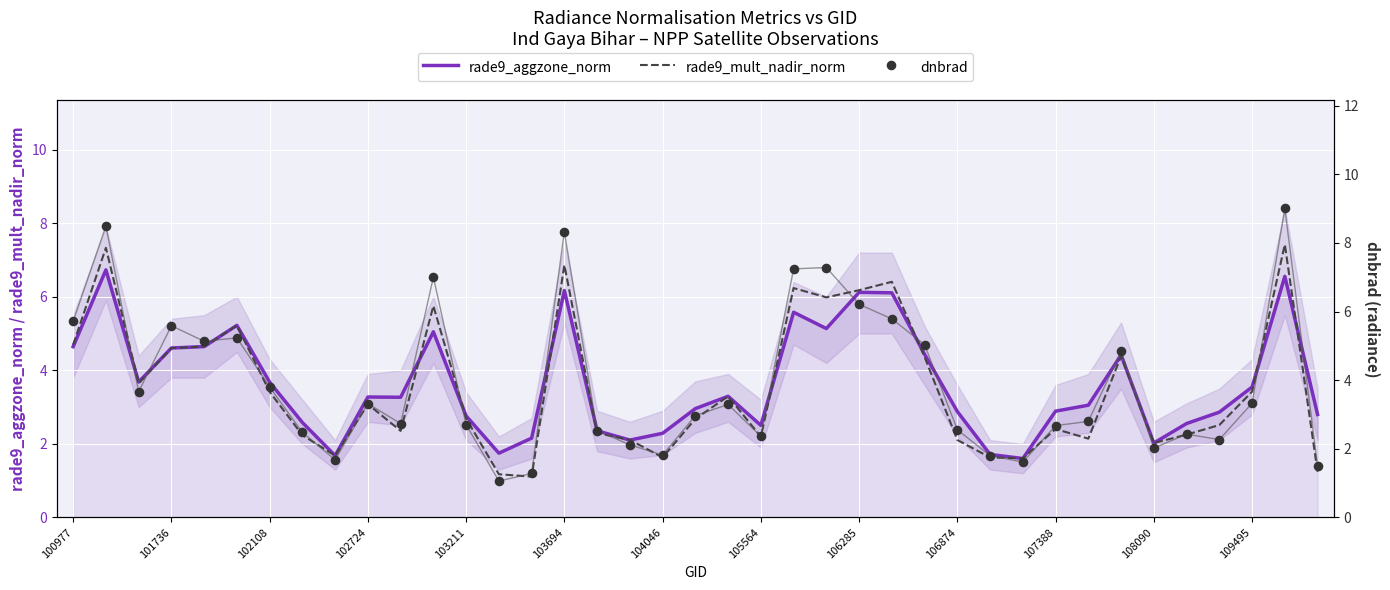

At how many categories does at least one series exceed 4?

14